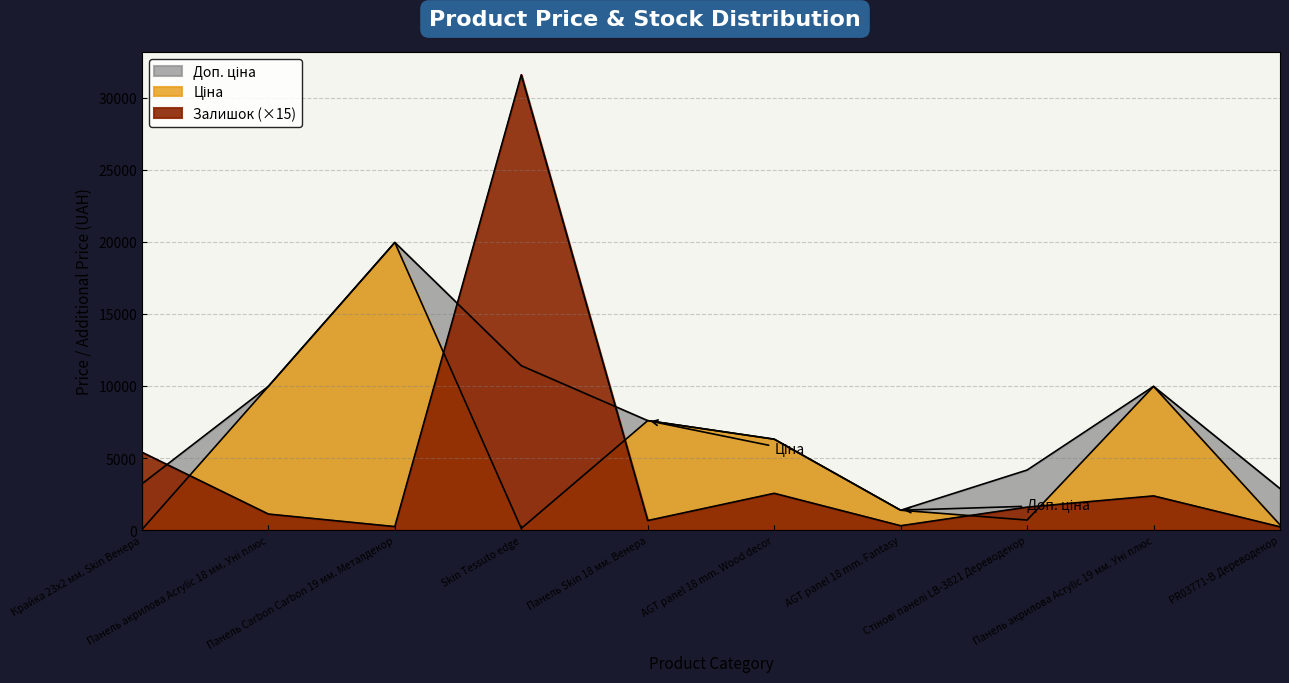

Reading left to right, what are all the values shown in this chart?

Ціна: Крайка 23x2 мм. Skin Венера=32.0	Панель акрилова Acrylic 18 мм. Уні плюс=9975.0	Панель Carbon Carbon 19 мм. Металдекор=19964.2	Skin Tessuto edge=114.1	Панель Skin 18 мм. Венера=7596.5	AGT panel 18 mm. Wood decor=6308.8	AGT panel 18 mm. Fantasy=1375.4	Стінові панелі LB-3821 Дереводекор=694.3	Панель акрилова Acrylic 19 мм. Уні плюс=9975.0	PR03771-B Дереводекор=359.9
Доп. ціна: Крайка 23x2 мм. Skin Венера=3205.0	Панель акрилова Acrylic 18 мм. Уні плюс=9975.0	Панель Carbon Carbon 19 мм. Металдекор=19964.2	Skin Tessuto edge=11410.0	Панель Skin 18 мм. Венера=7596.5	AGT panel 18 mm. Wood decor=6308.8	AGT panel 18 mm. Fantasy=1375.0	Стінові панелі LB-3821 Дереводекор=4165.6	Панель акрилова Acrylic 19 мм. Уні плюс=9975.0	PR03771-B Дереводекор=2878.8
Залишок: Крайка 23x2 мм. Skin Венера=5400.0	Панель акрилова Acrylic 18 мм. Уні плюс=1110.0	Панель Carbon Carbon 19 мм. Металдекор=240.0	Skin Tessuto edge=31605.0	Панель Skin 18 мм. Венера=660.0	AGT panel 18 mm. Wood decor=2550.0	AGT panel 18 mm. Fantasy=300.0	Стінові панелі LB-3821 Дереводекор=1590.0	Панель акрилова Acrylic 19 мм. Уні плюс=2370.0	PR03771-B Дереводекор=225.0